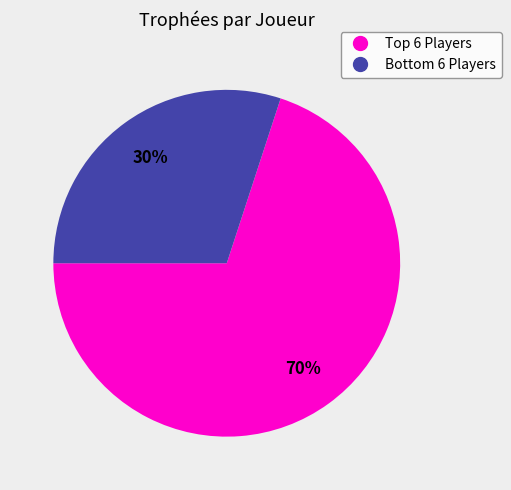

Is there a majority slice in this chart?

Yes